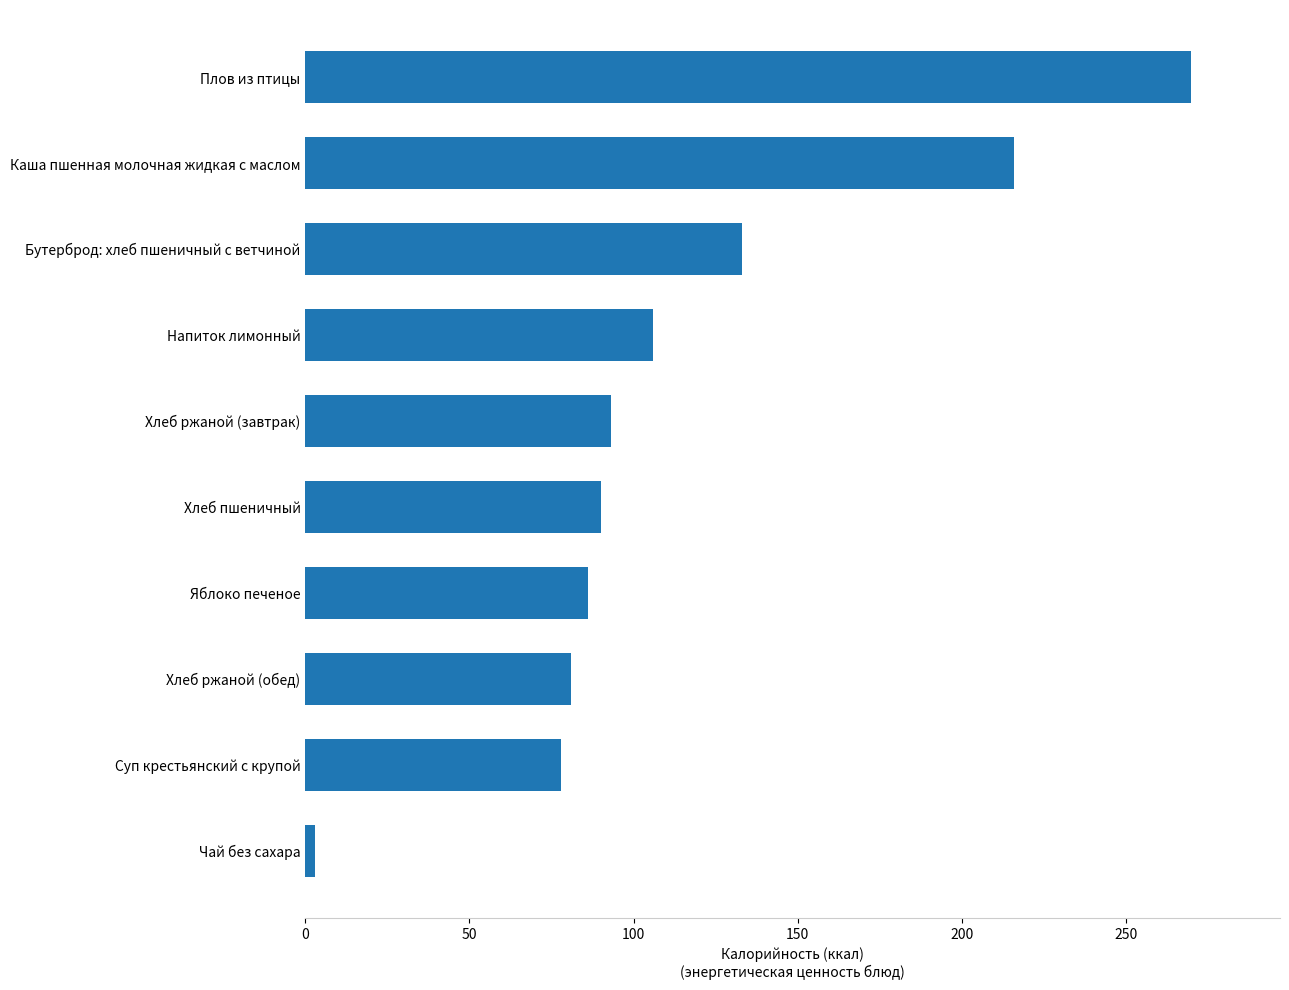

Rank the categories by value from highest to lowest.

Плов из птицы, Каша пшенная молочная жидкая с маслом, Бутерброд: хлеб пшеничный с ветчиной, Напиток лимонный, Хлеб ржаной (завтрак), Хлеб пшеничный, Яблоко печеное, Хлеб ржаной (обед), Суп крестьянский с крупой, Чай без сахара